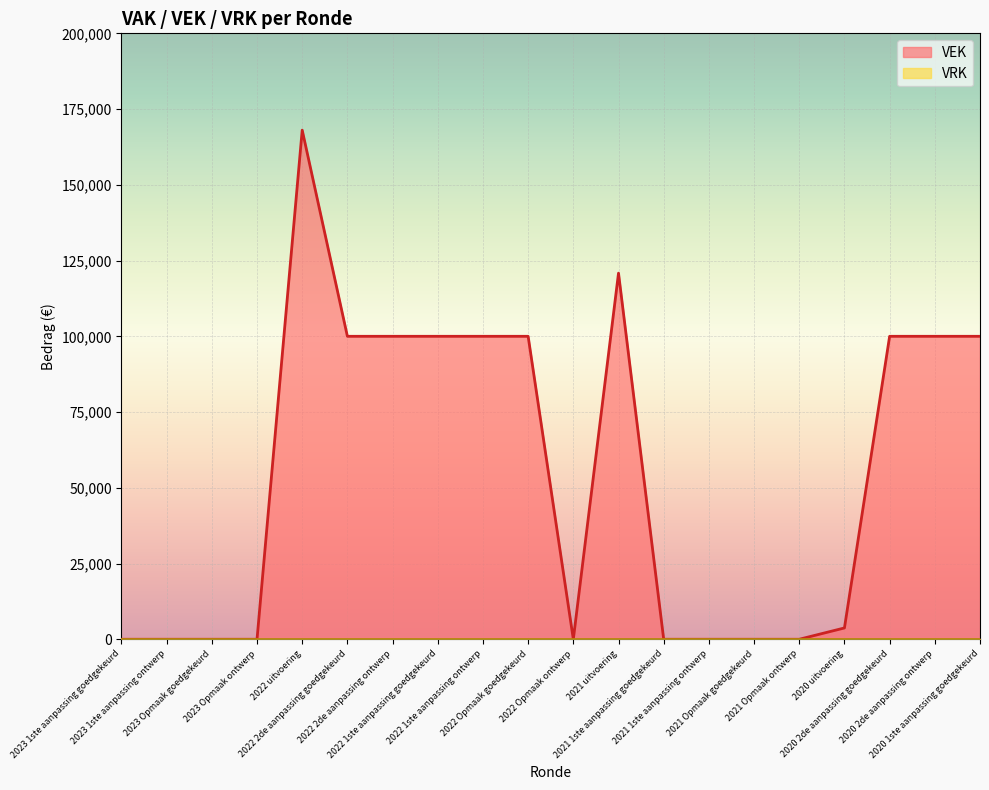

Reading left to right, list all the values displayed in this chart.

2023 1ste aanpassing goedgekeurd=0	2023 1ste aanpassing ontwerp=0	2023 Opmaak goedgekeurd=0	2023 Opmaak ontwerp=0	2022 uitvoering=168052	2022 2de aanpassing goedgekeurd=100000	2022 2de aanpassing ontwerp=100000	2022 1ste aanpassing goedgekeurd=100000	2022 1ste aanpassing ontwerp=100000	2022 Opmaak goedgekeurd=100000	2022 Opmaak ontwerp=0	2021 uitvoering=120845	2021 1ste aanpassing goedgekeurd=0	2021 1ste aanpassing ontwerp=0	2021 Opmaak goedgekeurd=0	2021 Opmaak ontwerp=0	2020 uitvoering=3735	2020 2de aanpassing goedgekeurd=100000	2020 2de aanpassing ontwerp=100000	2020 1ste aanpassing goedgekeurd=100000